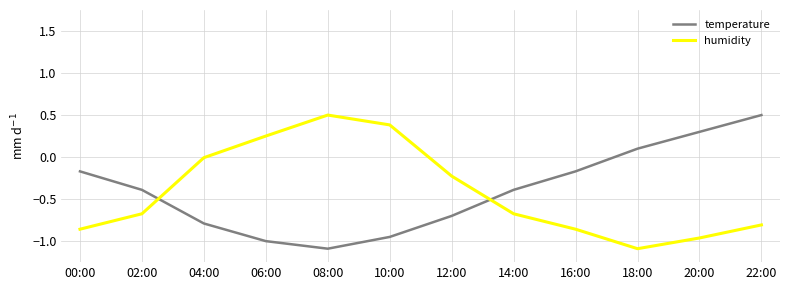

At which category is the sum across all series the highest?

22:00